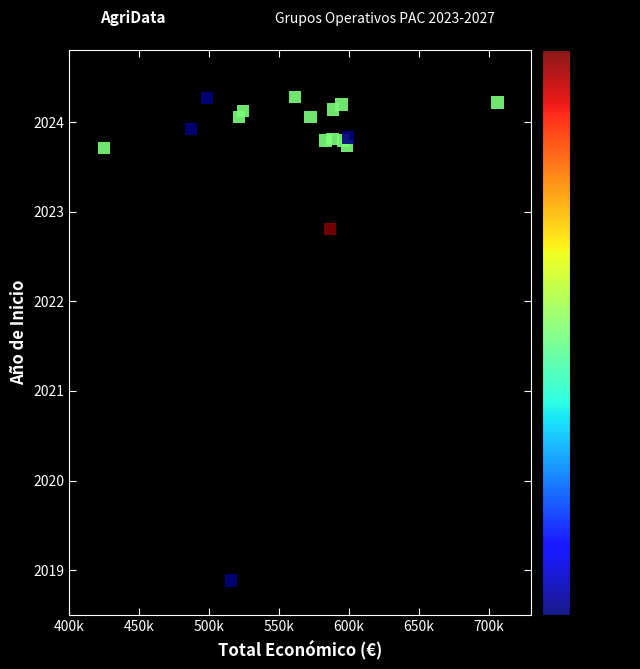

What Y value in the scatter plot is closest to 2021?

2022.8